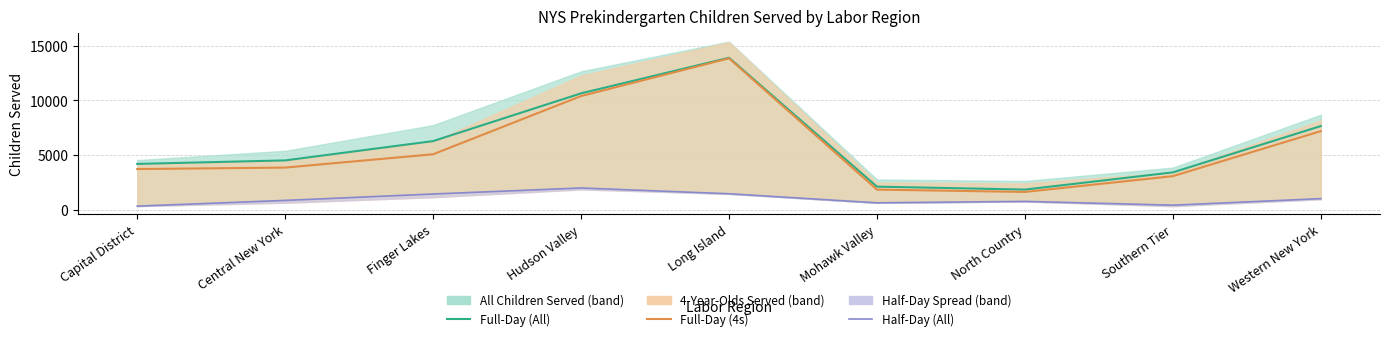

What is the difference between the Half-Day (All) values at Hudson Valley and Mohawk Valley?

1357